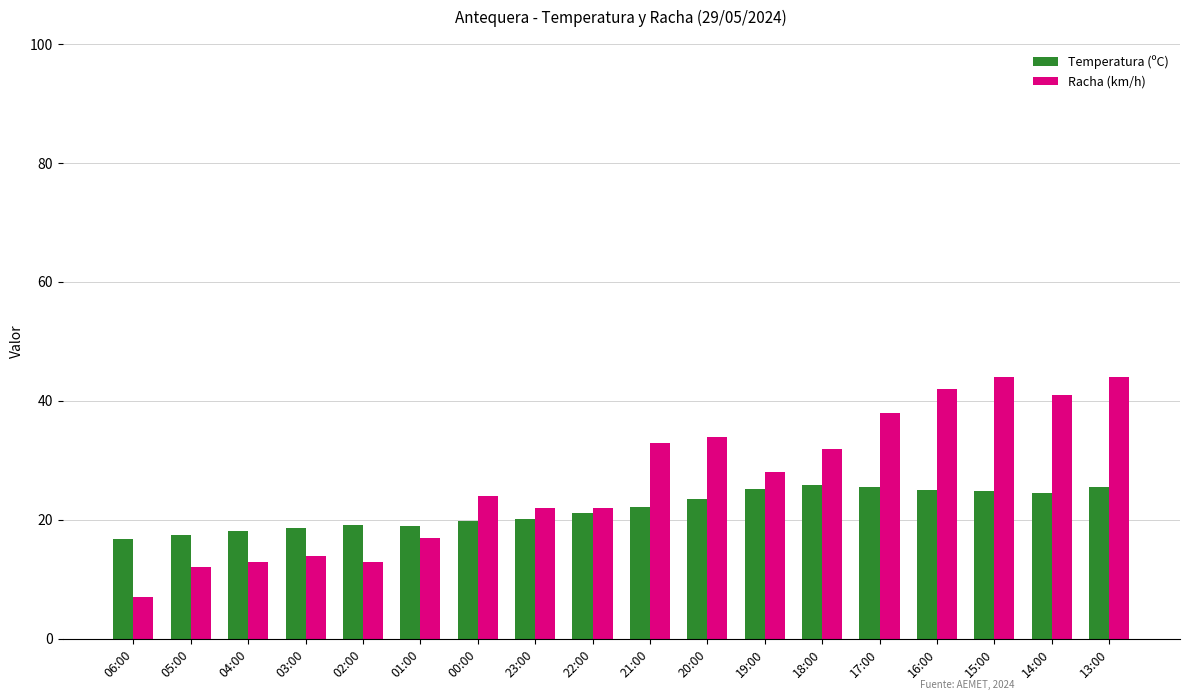

What is the sum of all Temperatura (ºC) values?

392.7